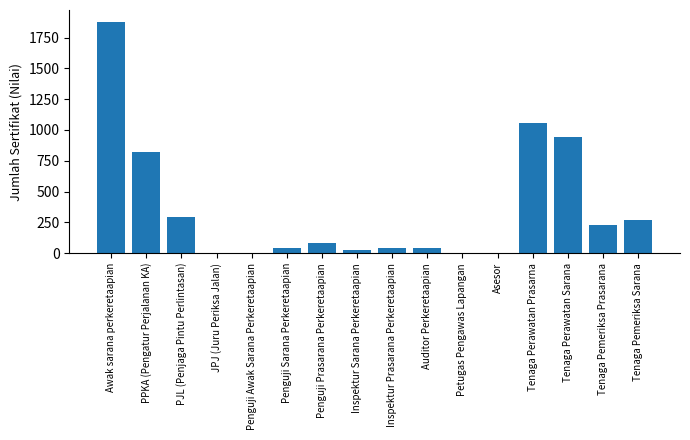

At which label is the value closest to 940?

Tenaga Perawatan Sarana